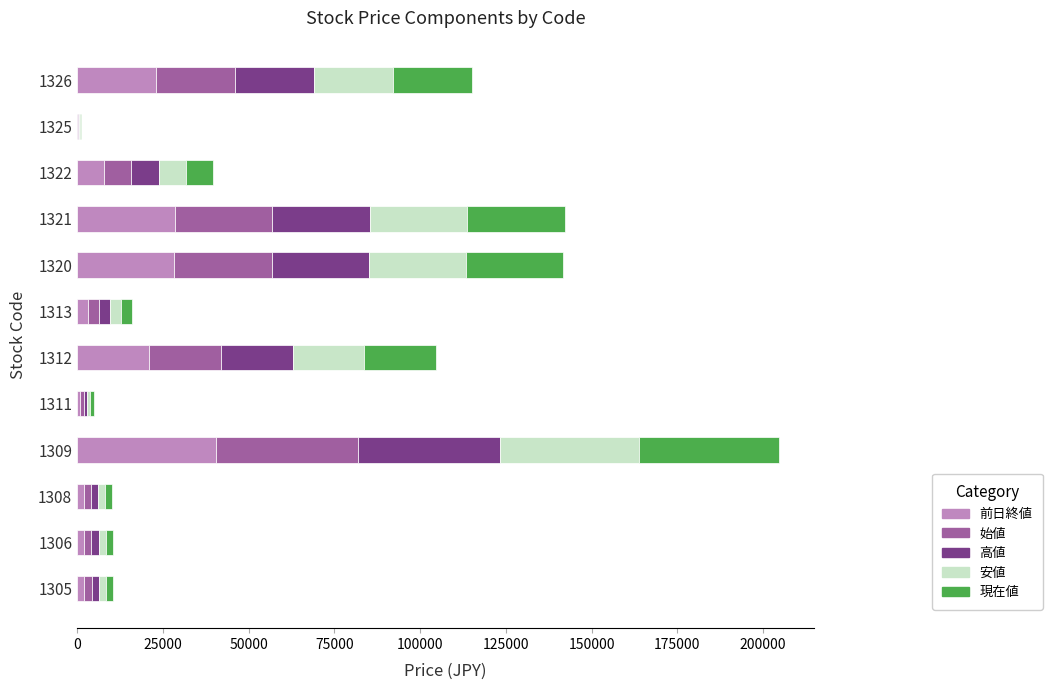

At which category is the sum across all series the highest?

1309